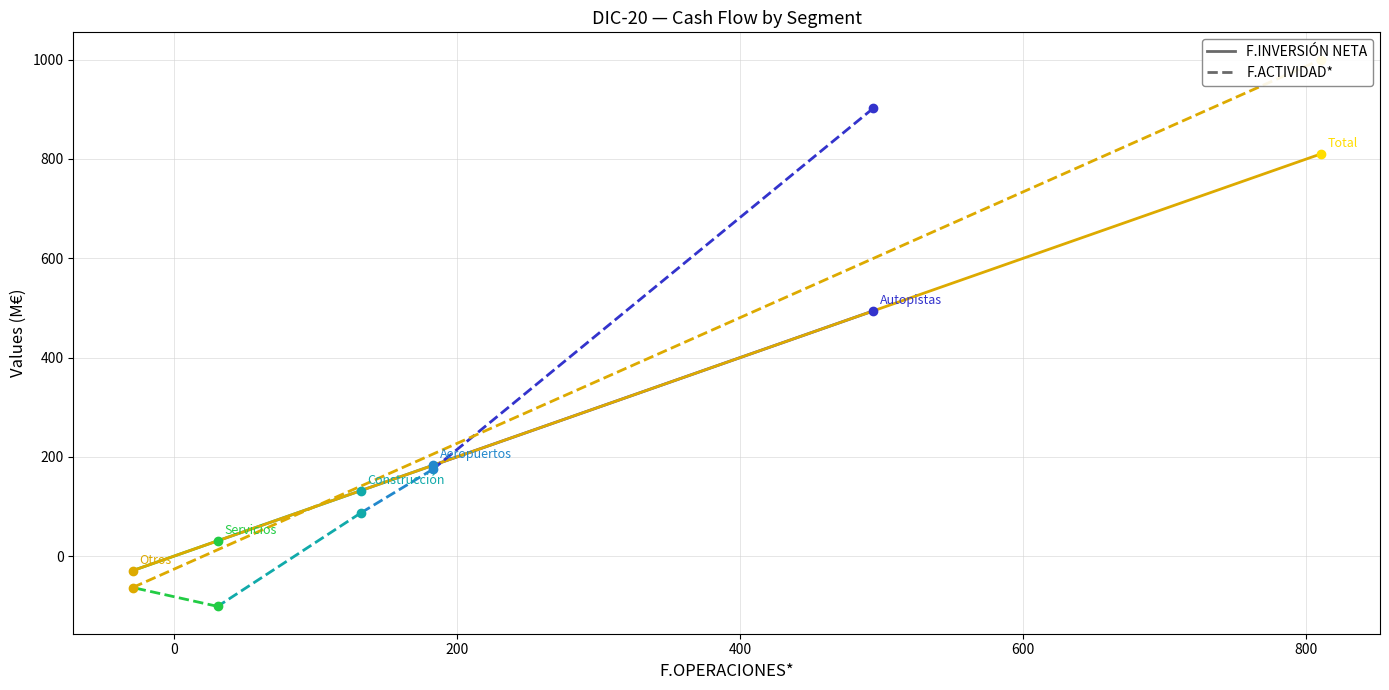

What is the maximum value shown in the chart?

1000